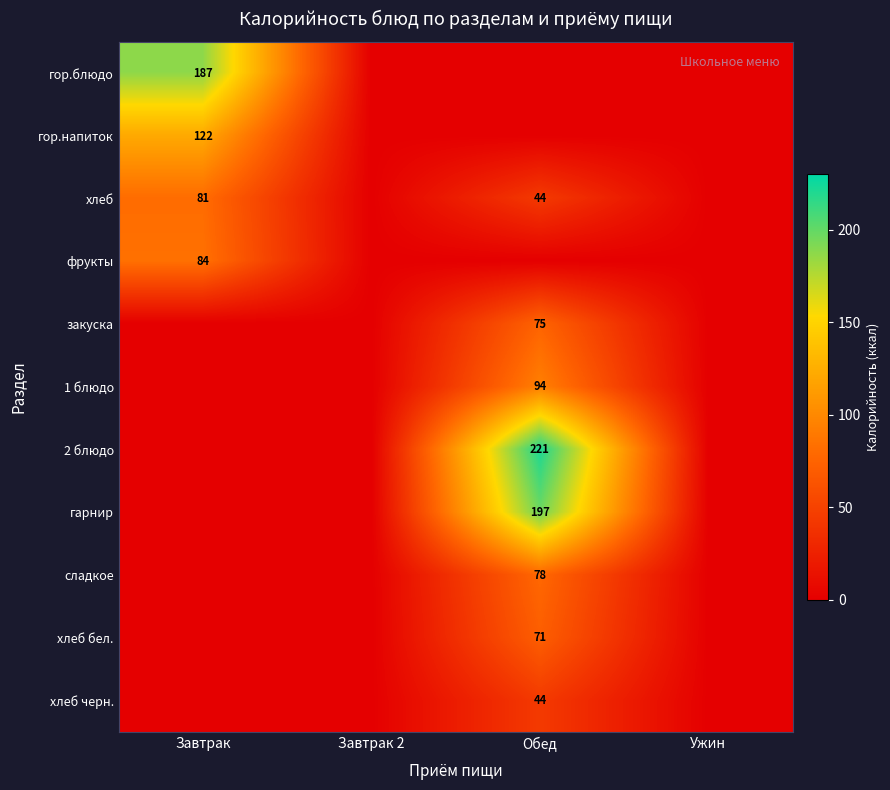

Which category has the highest value across all series?

Обед